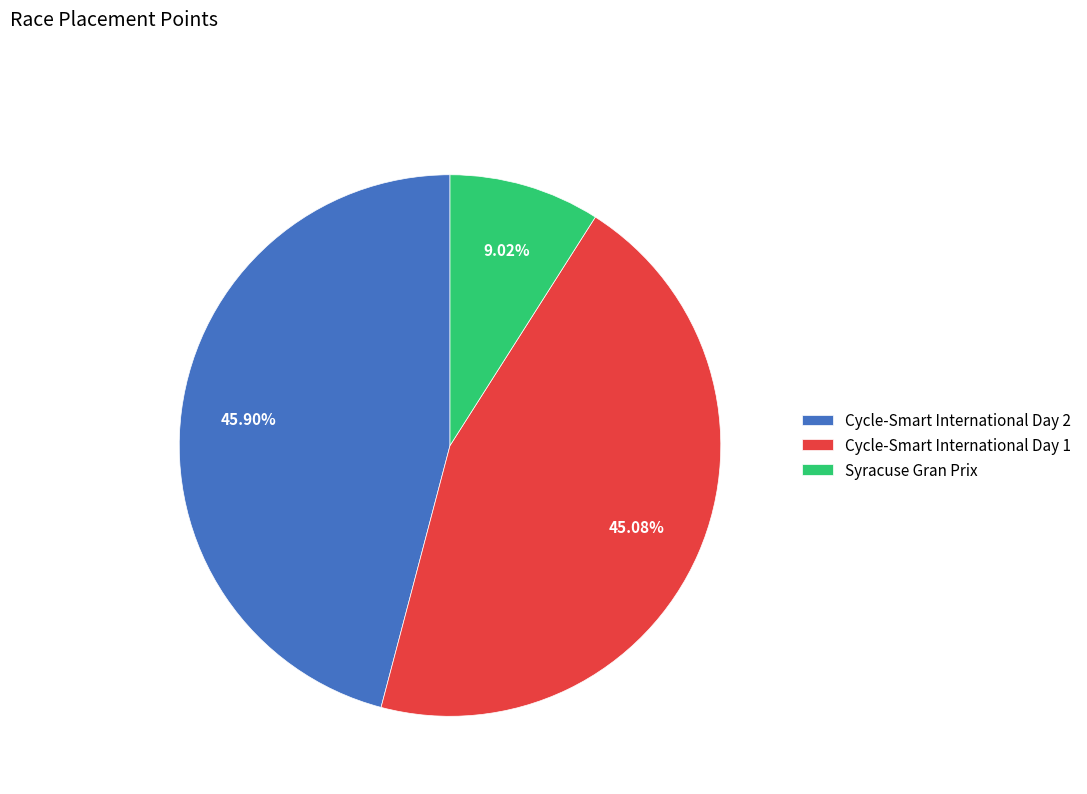

To the nearest percent, what is the difference between the Syracuse Gran Prix and Cycle-Smart International Day 1 slice percentages?

36%